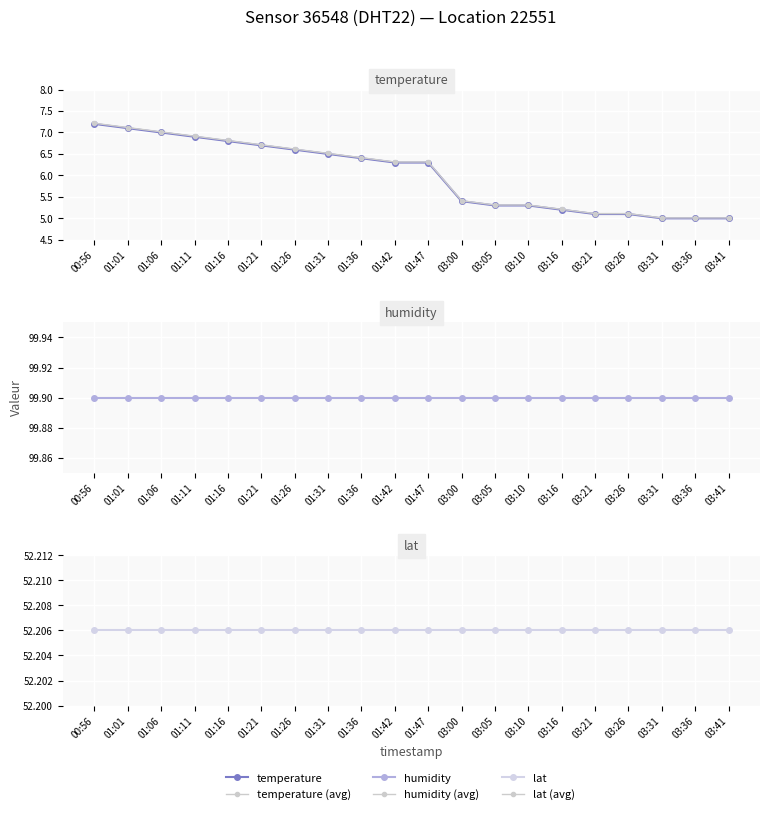

True or false: humidity (avg) and lat (avg) intersect in this chart.

False